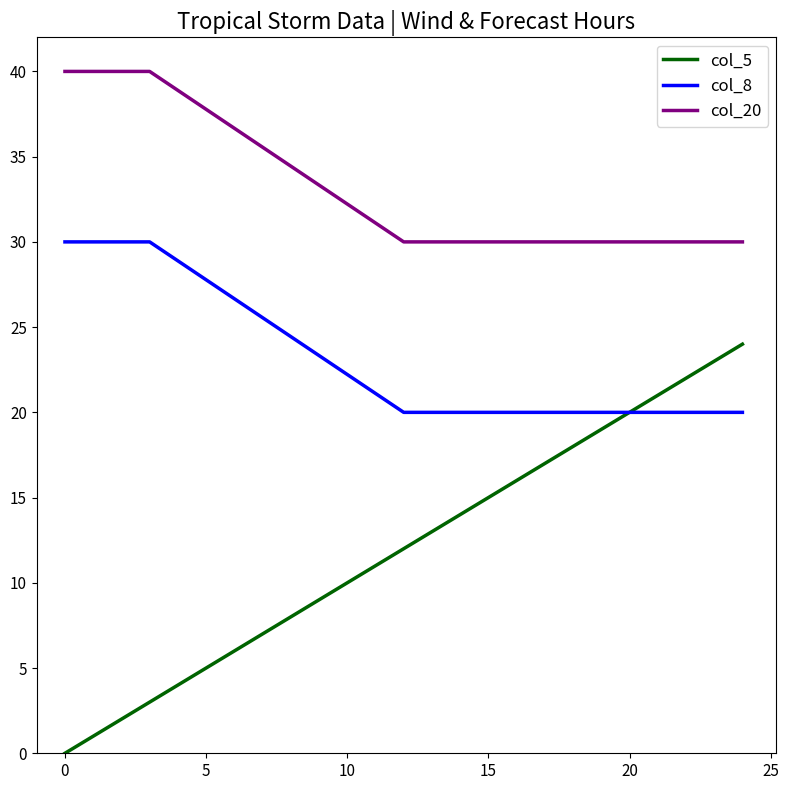

What is the highest value of the col_5 series?

24